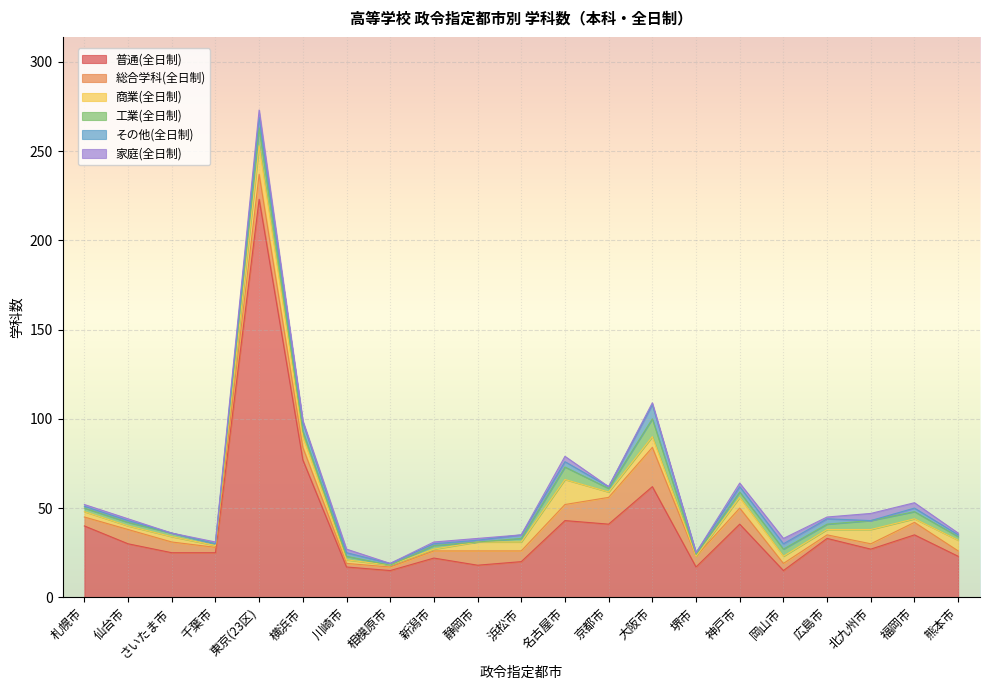

What is the approximate value of 商業(全日制) at 横浜市?

6